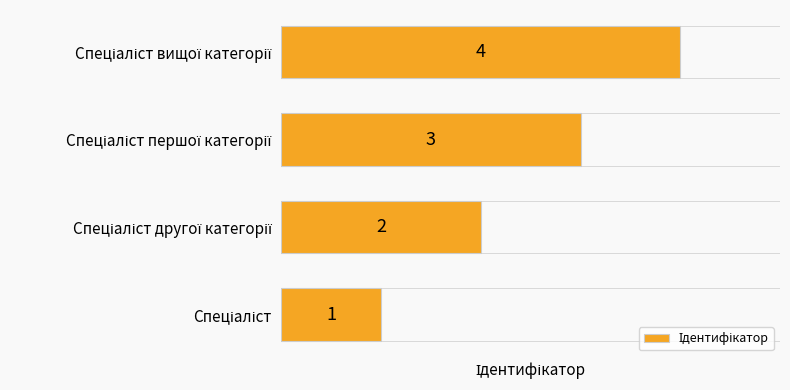

What is the minimum value shown in the chart?

1